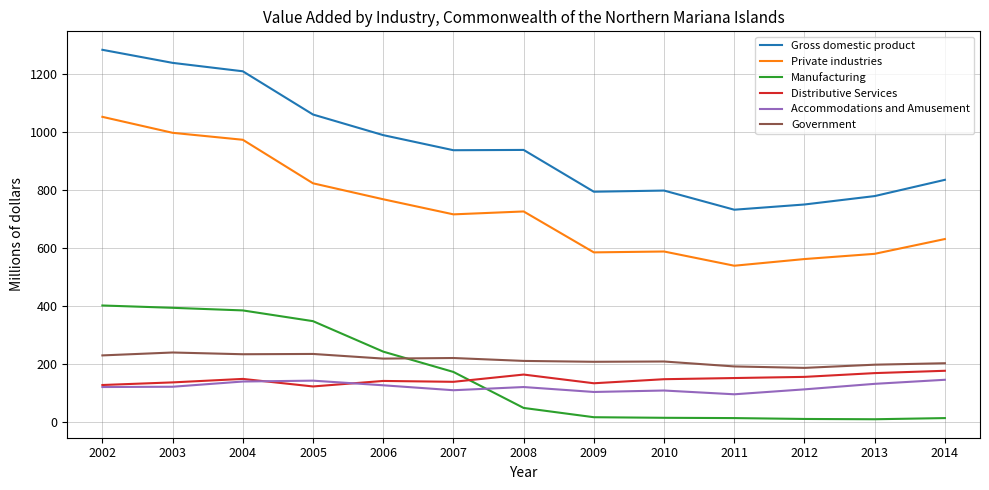

What is the total value across all series at 2007?

2302